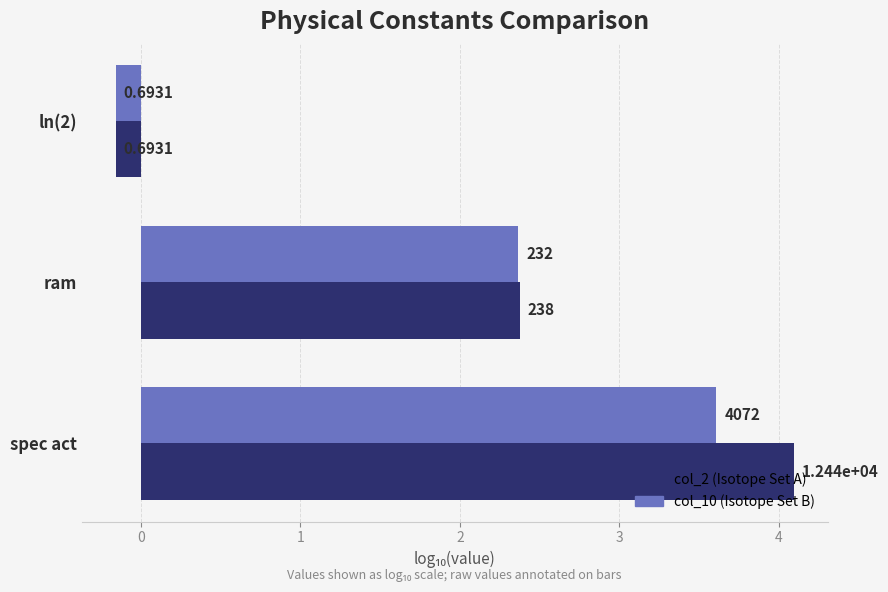

True or false: col_10 has a value of -0.2 at ln(2).

True